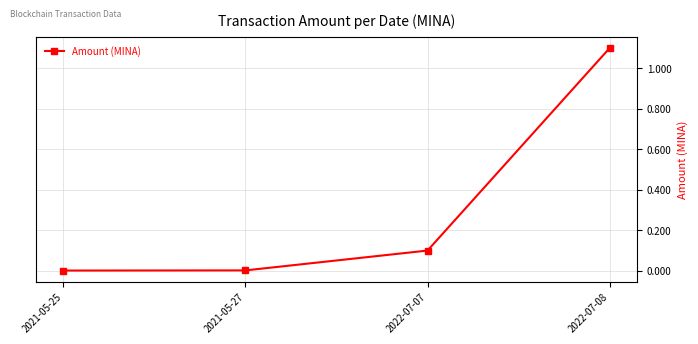

True or false: the data has more than 1 interior local peaks.

False